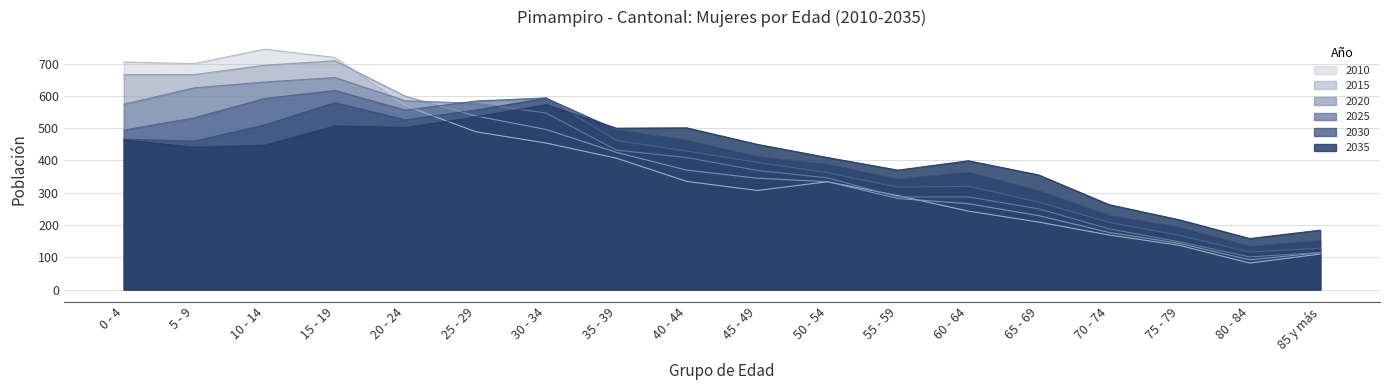

What is the average value of the 2015 series?

397